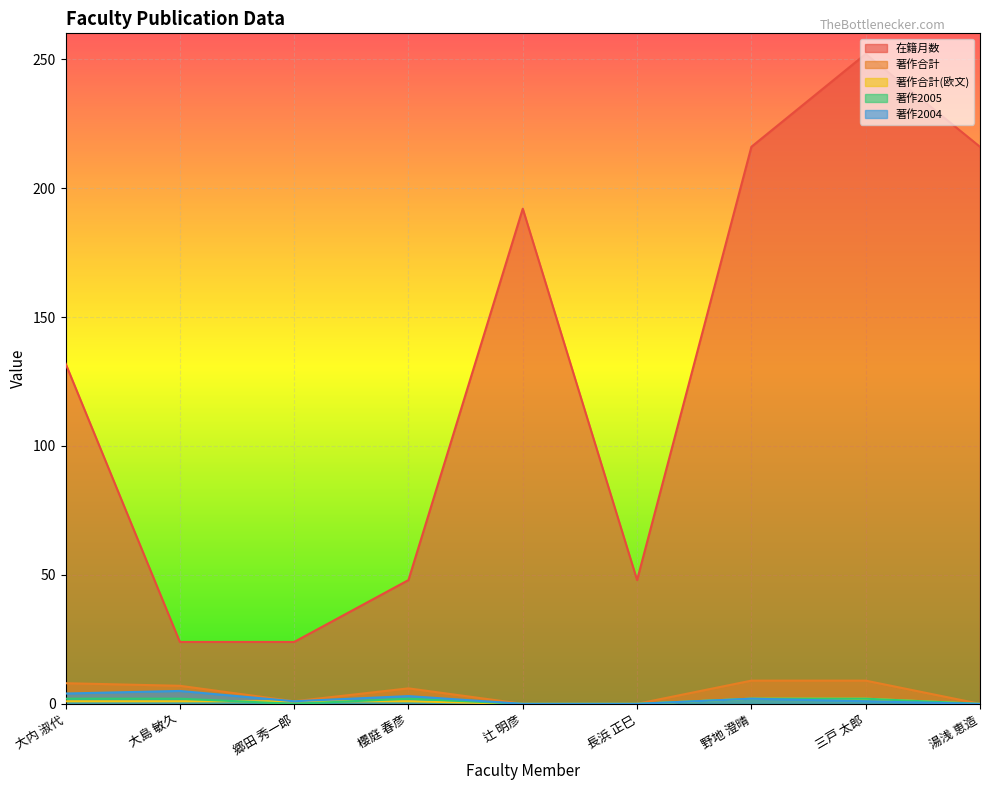

What is the sum of all 著作2005 values?

10